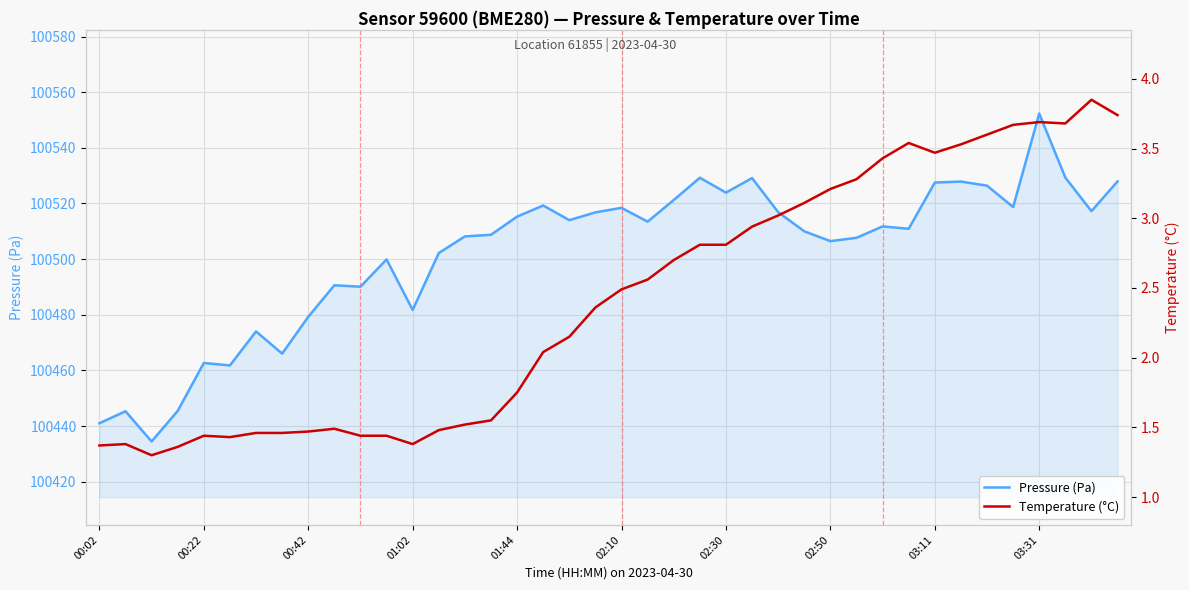

What is the difference between the second highest and minimum values in the Pressure (Pa) series?

94.9